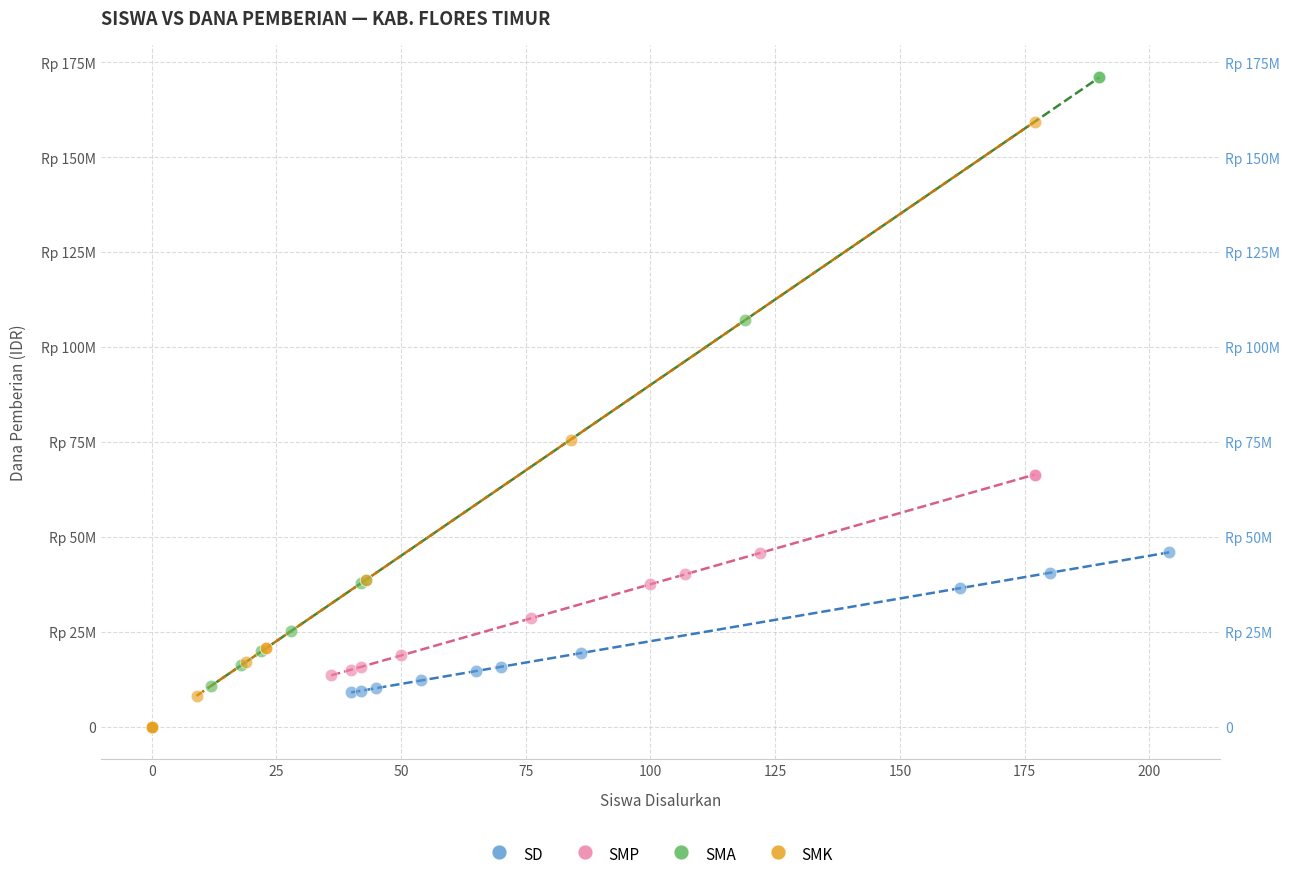

Which series reaches the maximum Y coordinate?

SMA